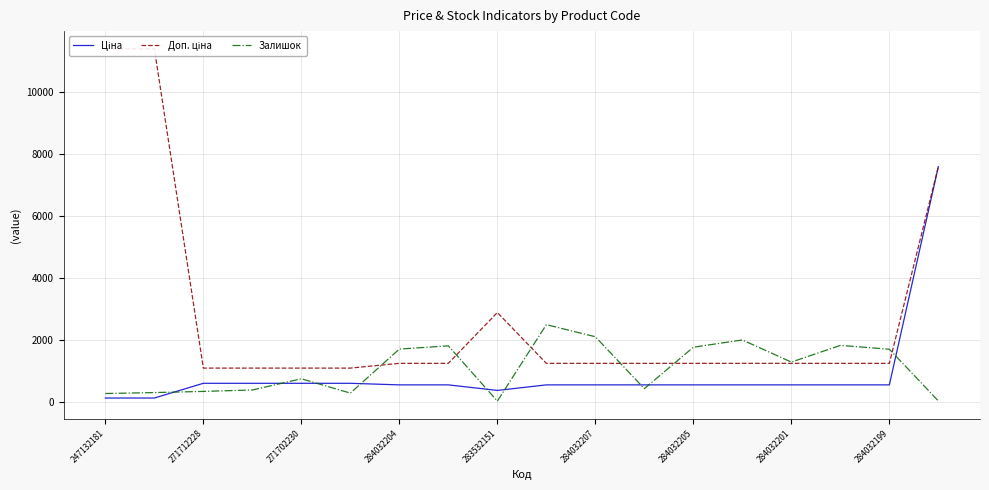

True or false: Залишок has a value of 328.0 at 271712228.

True